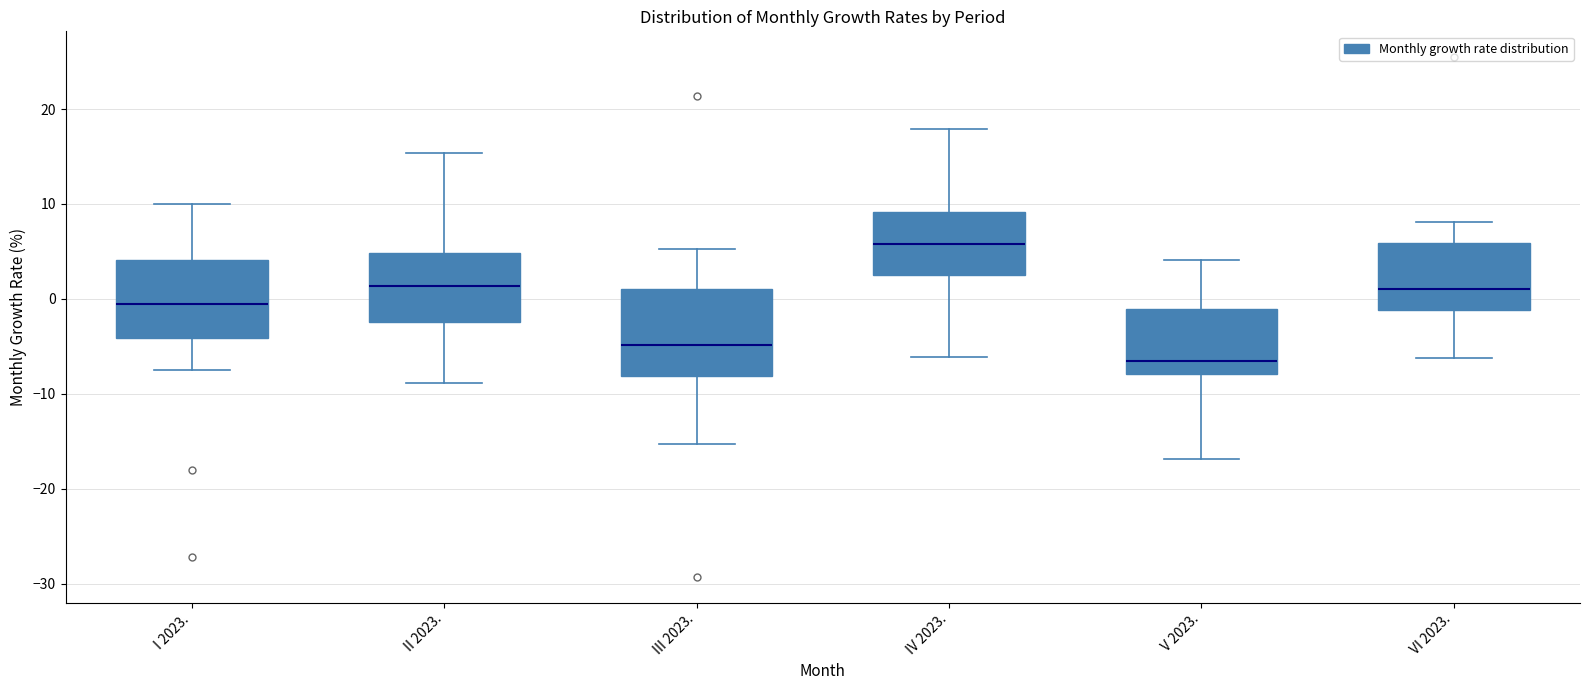

Reading left to right, transcribe this box plot: for each box, give where its median line is, the range the box spans, and where its two whiskers end, as read against the y-axis. The values are not printed on the chart, so give them approximately, as read against the axis.

I 2023.: median -1, box -4 to 4, whiskers -8 to 10
II 2023.: median 1, box -2 to 5, whiskers -9 to 15
III 2023.: median -5, box -8 to 1, whiskers -15 to 5
IV 2023.: median 6, box 3 to 9, whiskers -6 to 18
V 2023.: median -7, box -8 to -1, whiskers -17 to 4
VI 2023.: median 1, box -1 to 6, whiskers -6 to 8